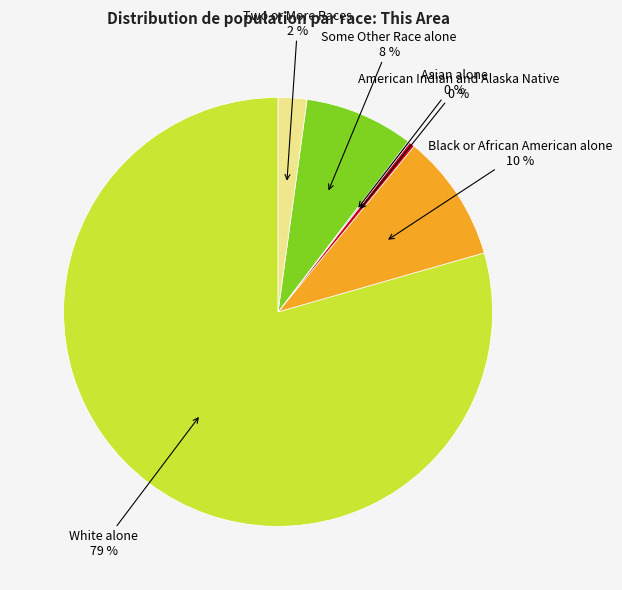

To the nearest percent, what is the average slice percentage?

17%